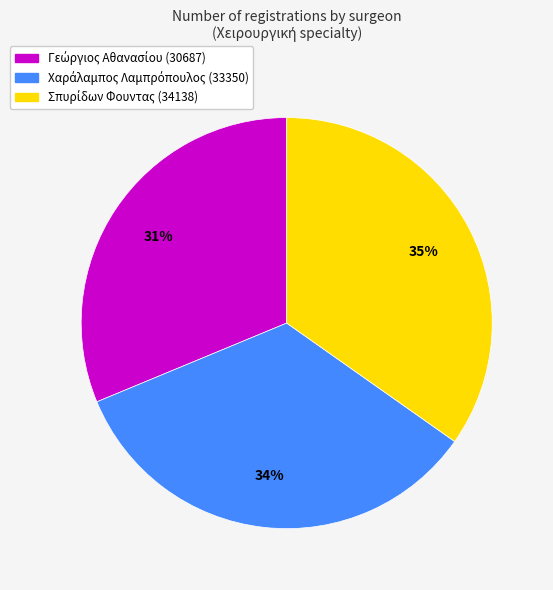

To the nearest percent, what is the average slice percentage?

33%